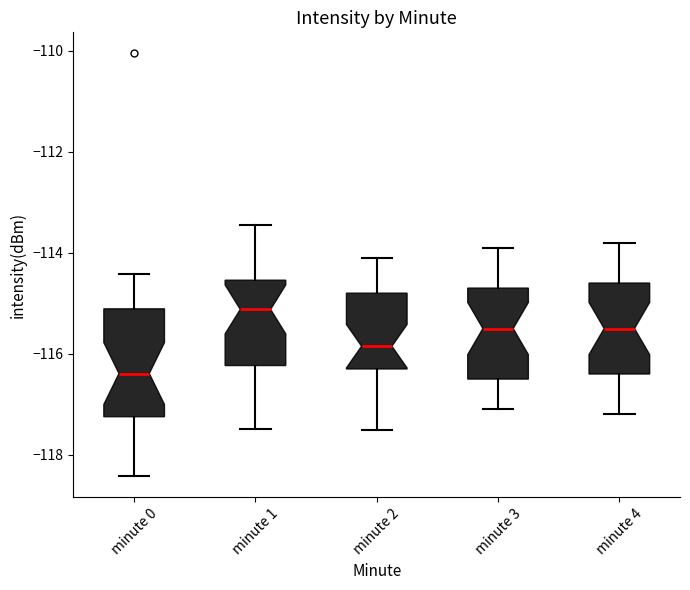

Where does the lower whisker of the box for minute 3 end on the y-axis? The values are not printed on the chart, so give them approximately, as read against the axis.

-117.0